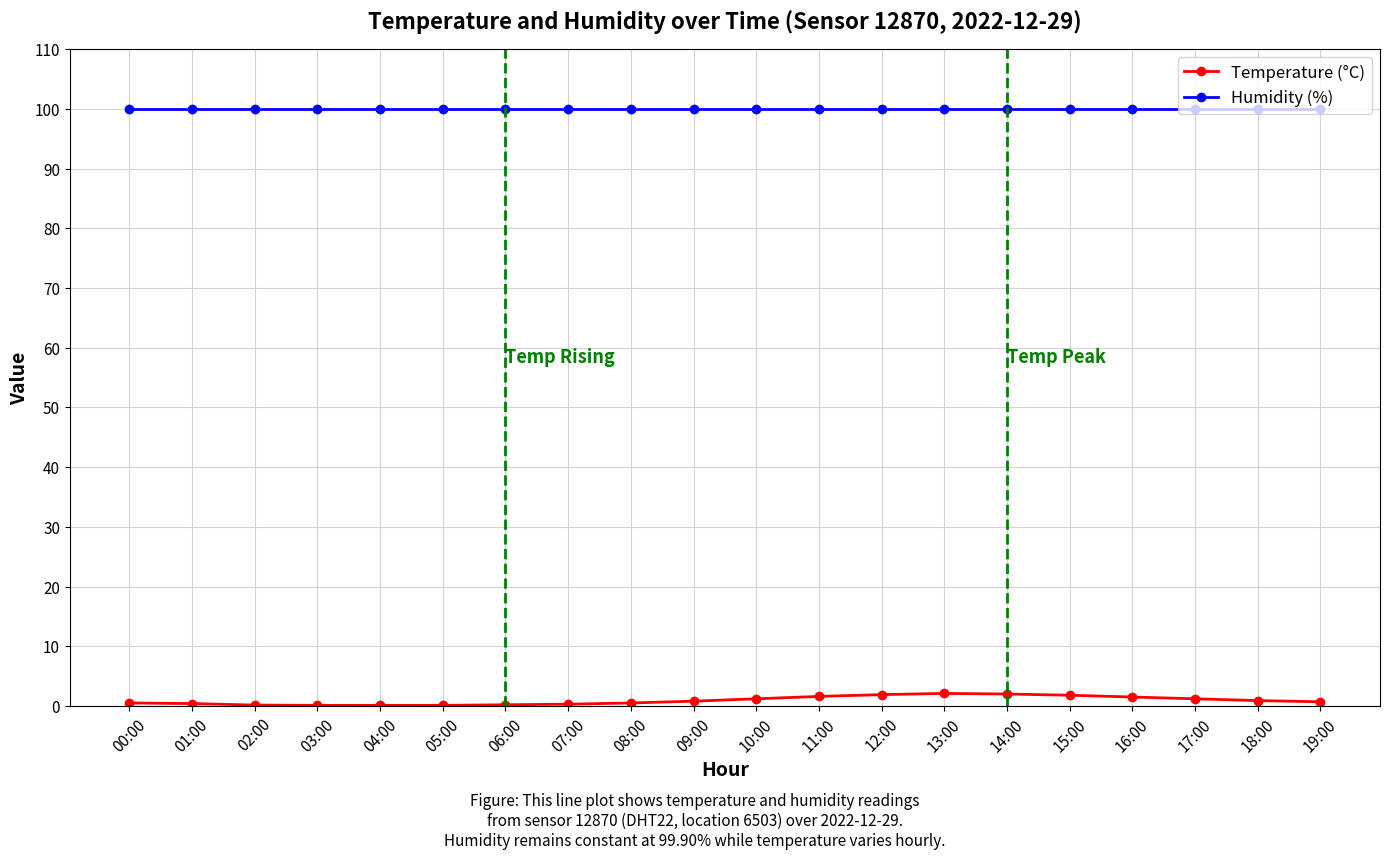

True or false: Temperature (°C) has more than 0 interior local peaks.

True